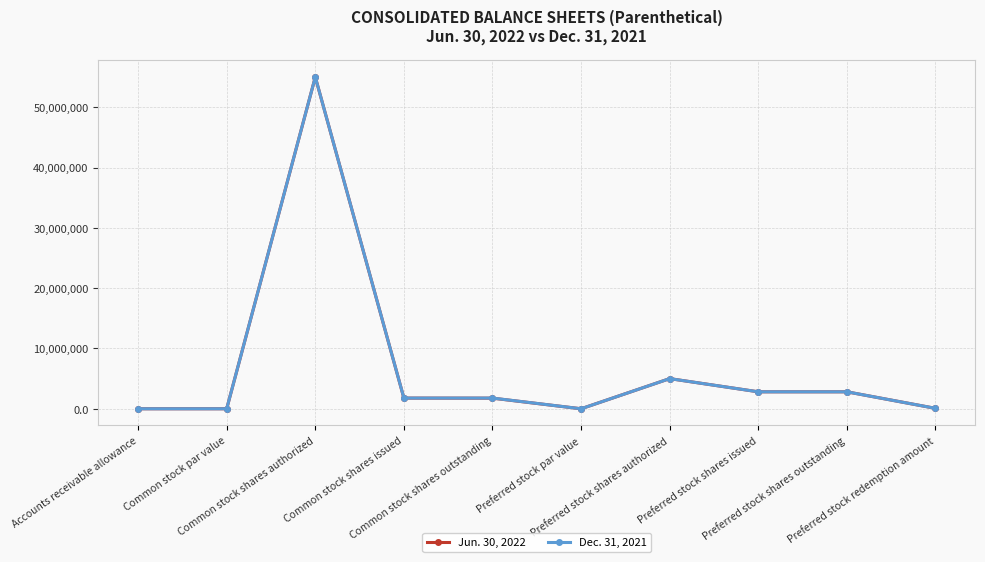

What are all the series names shown in the legend?

Jun. 30, 2022, Dec. 31, 2021